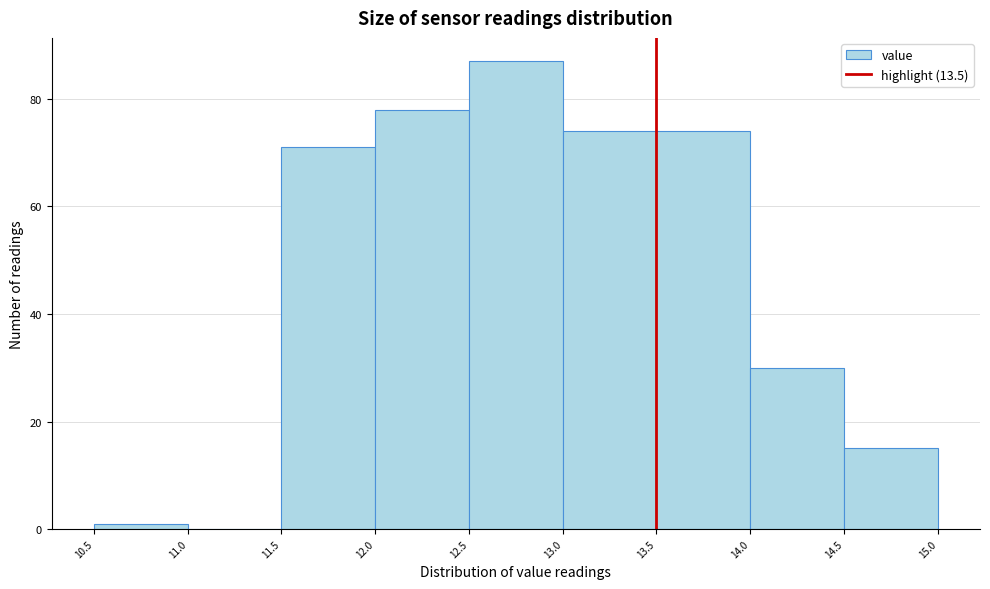

Over which range of the x-axis is the bar tallest?

12.5 to 13.0